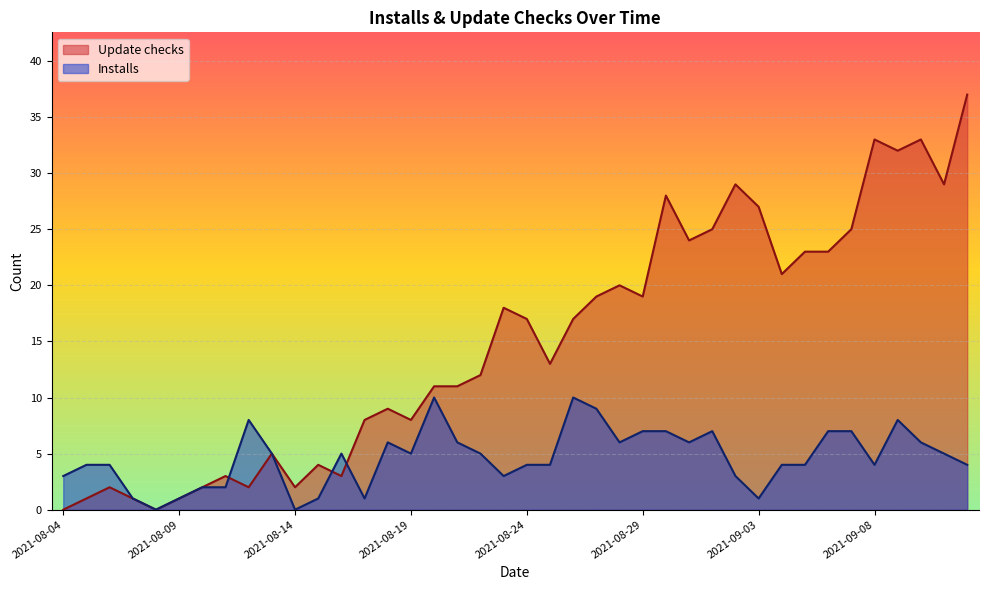

Where is the first local maximum for Update checks?

2021-08-06